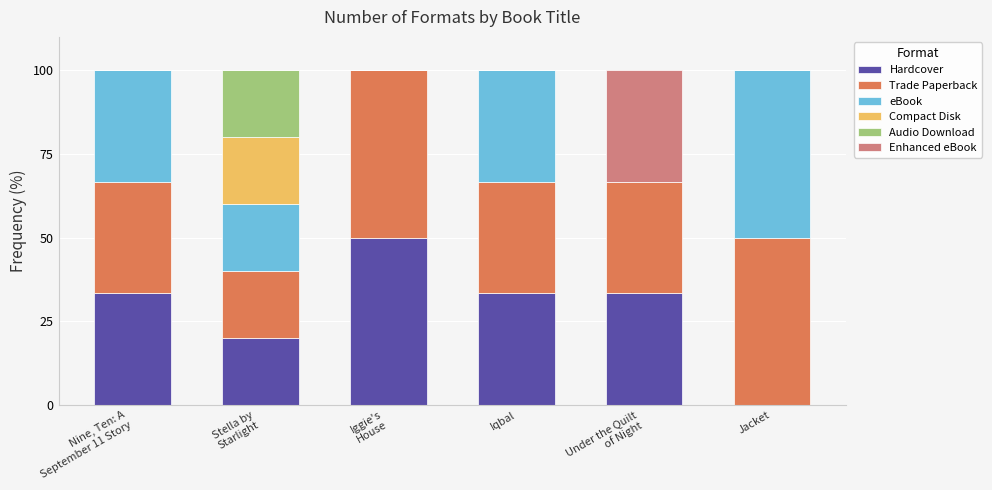

What is the total value across all series at Jacket?

100.0